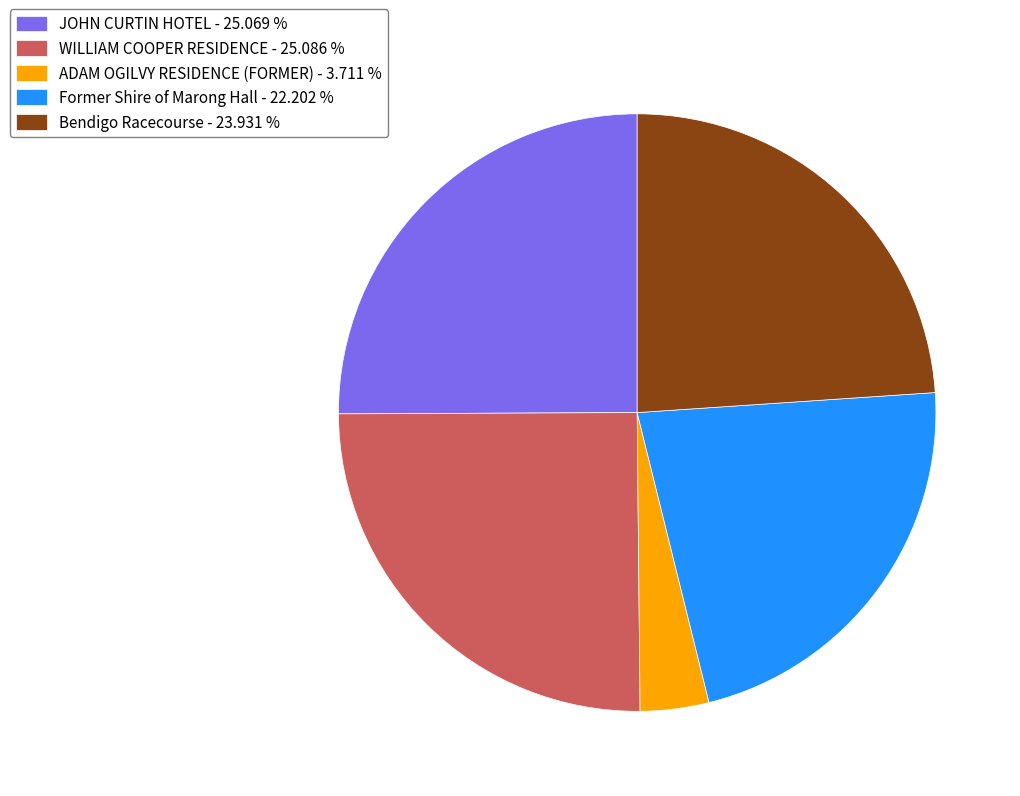

How many slices are in this pie chart?

5